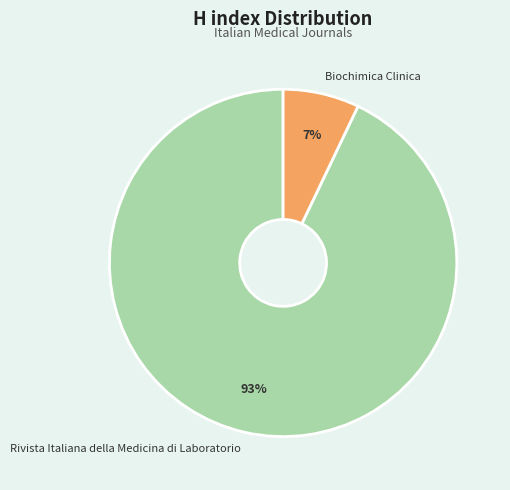

Is it true that Biochimica Clinica is 12% of the pie?

False